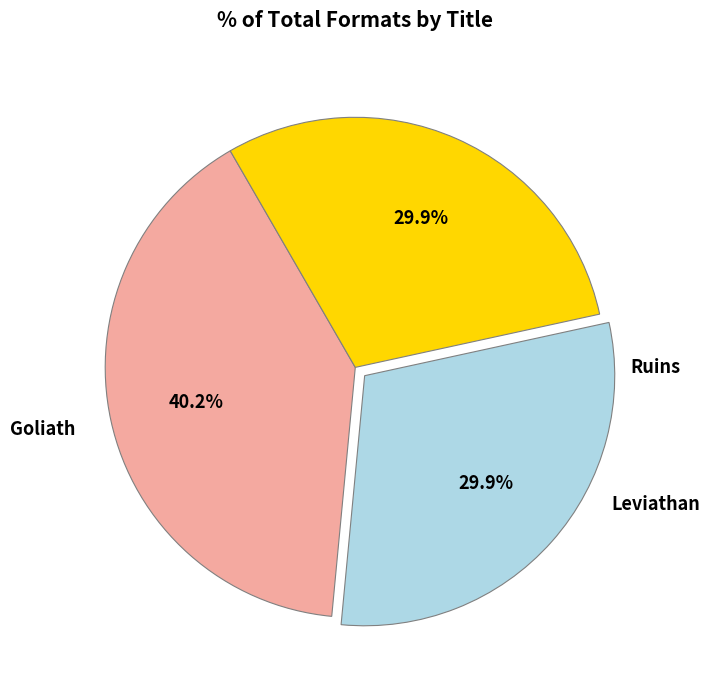

How many slices are in this pie chart?

3